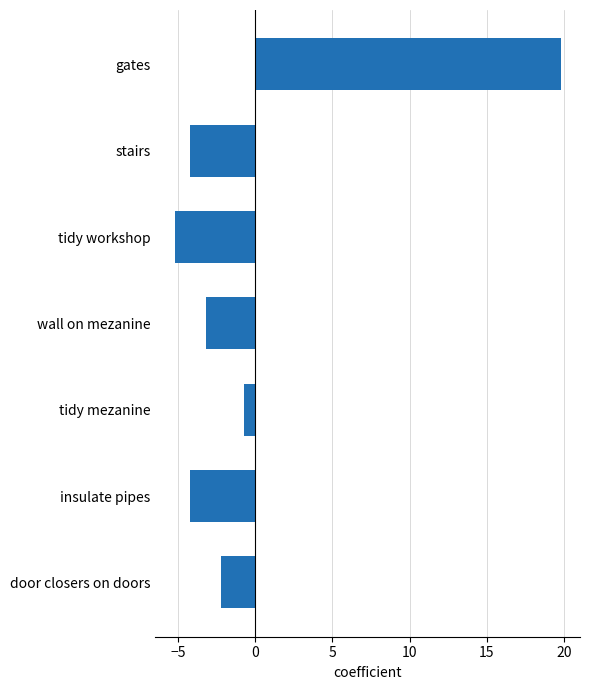

The value at stairs is -1.7. True or false?

False